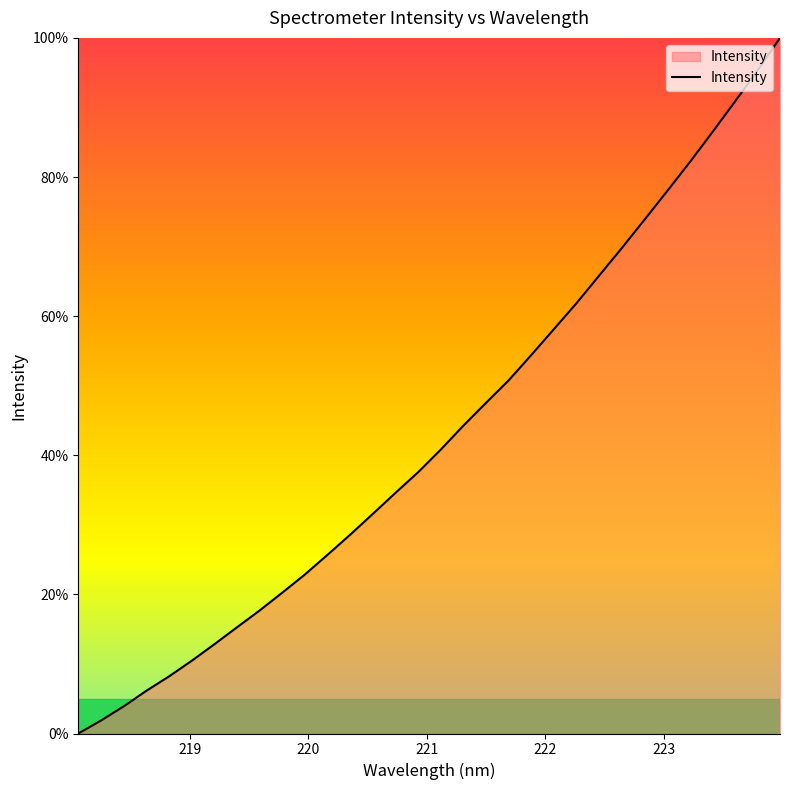

What is the maximum value shown in the chart?

100.0